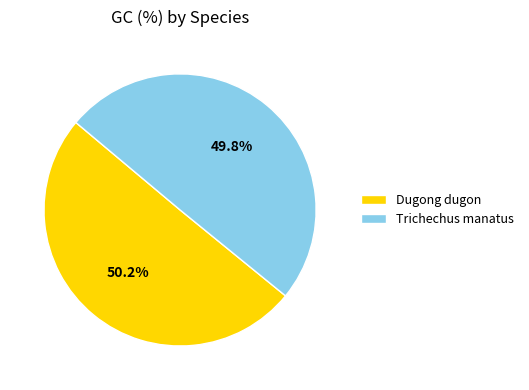

Is it true that Dugong dugon is 50% of the pie?

True